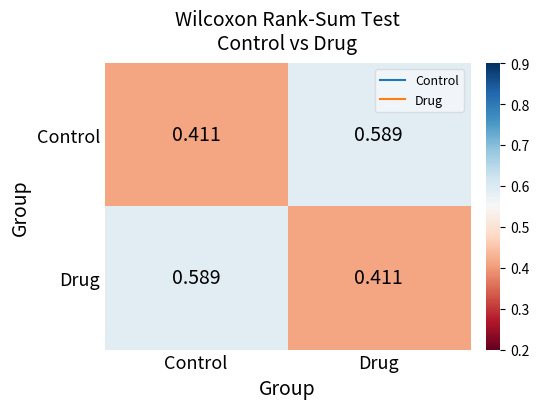

At which label does Control reach its minimum?

Control